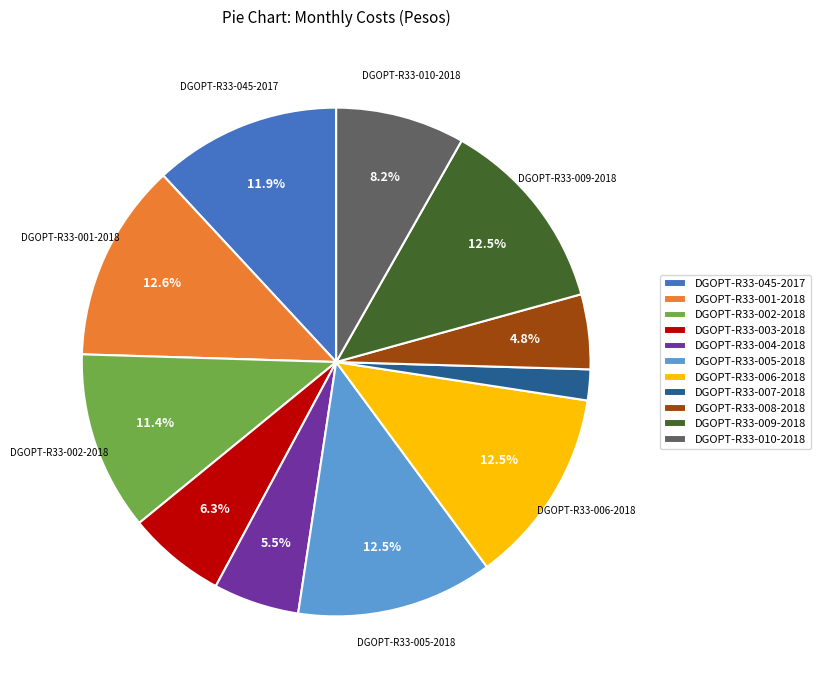

Which slice is the smallest?

DGOPT-R33-007-2018